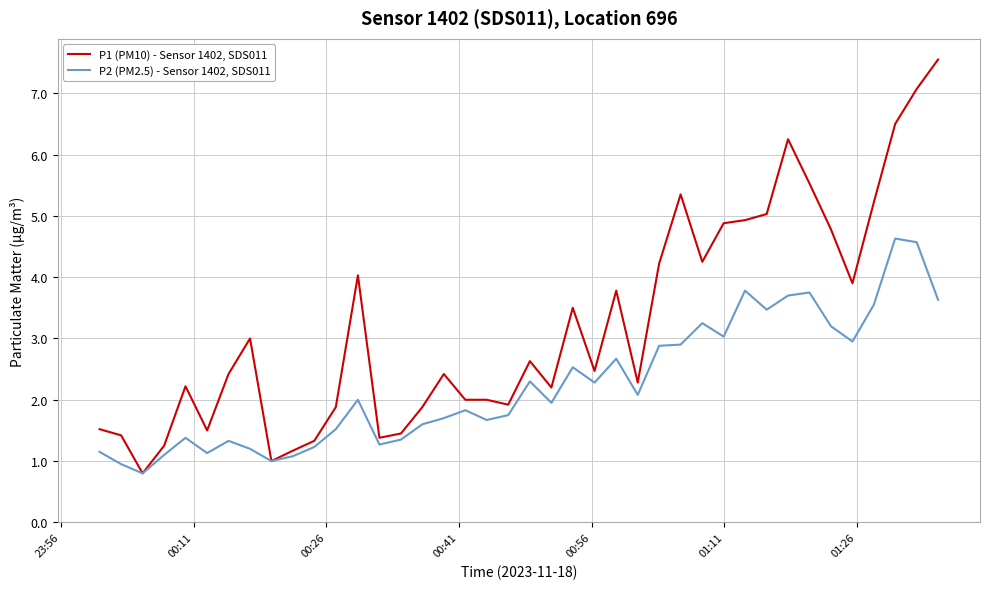

List the series in order of their peak value, highest first.

P1 (PM10) - Sensor 1402, SDS011, P2 (PM2.5) - Sensor 1402, SDS011